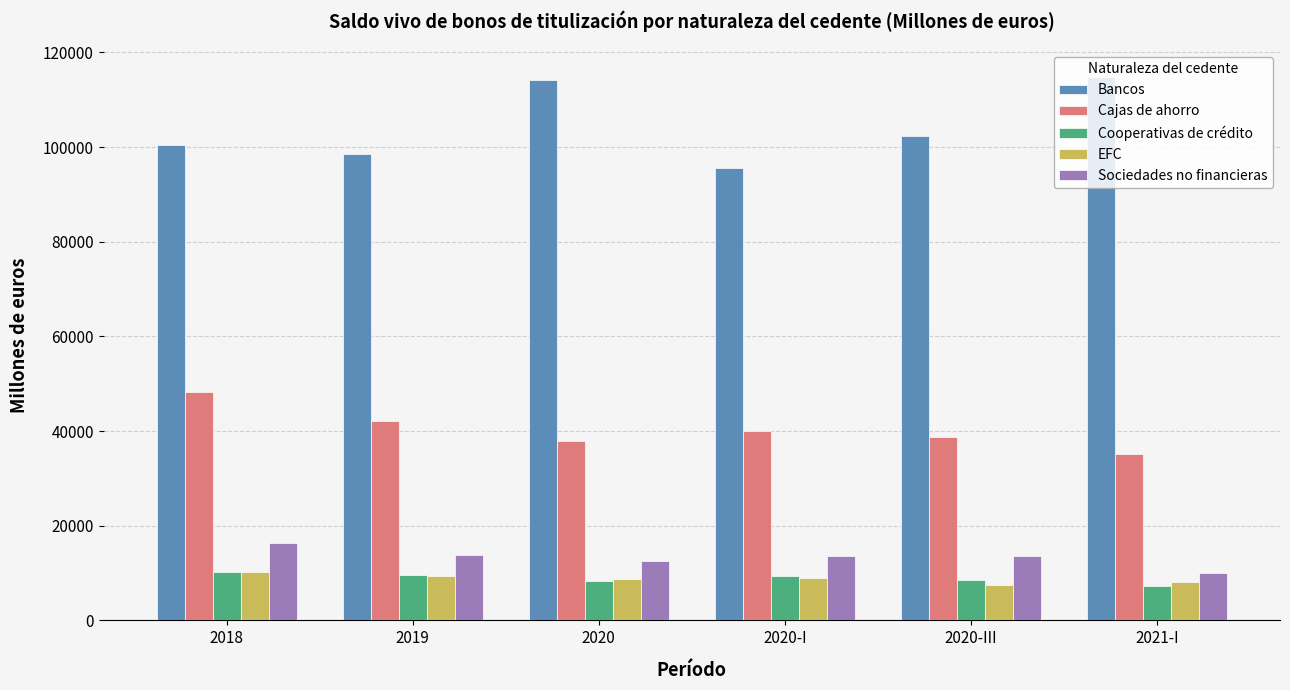

What is the spread (max minus min) of values at 2021-I?

107601.5